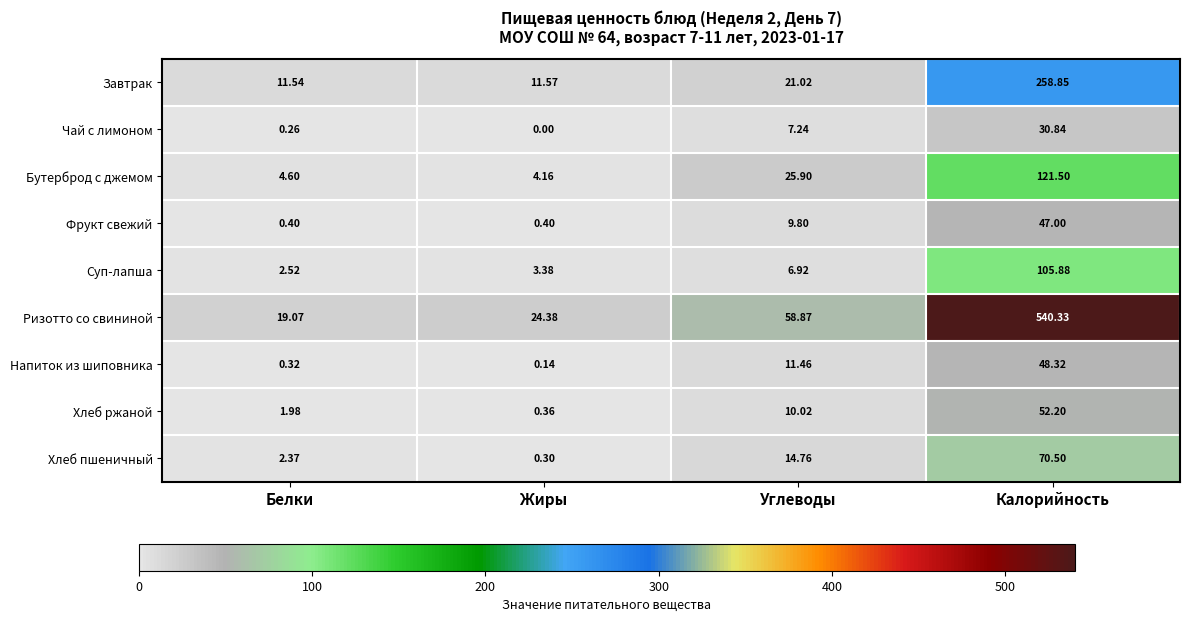

At which category is the sum across all series the highest?

Калорийность